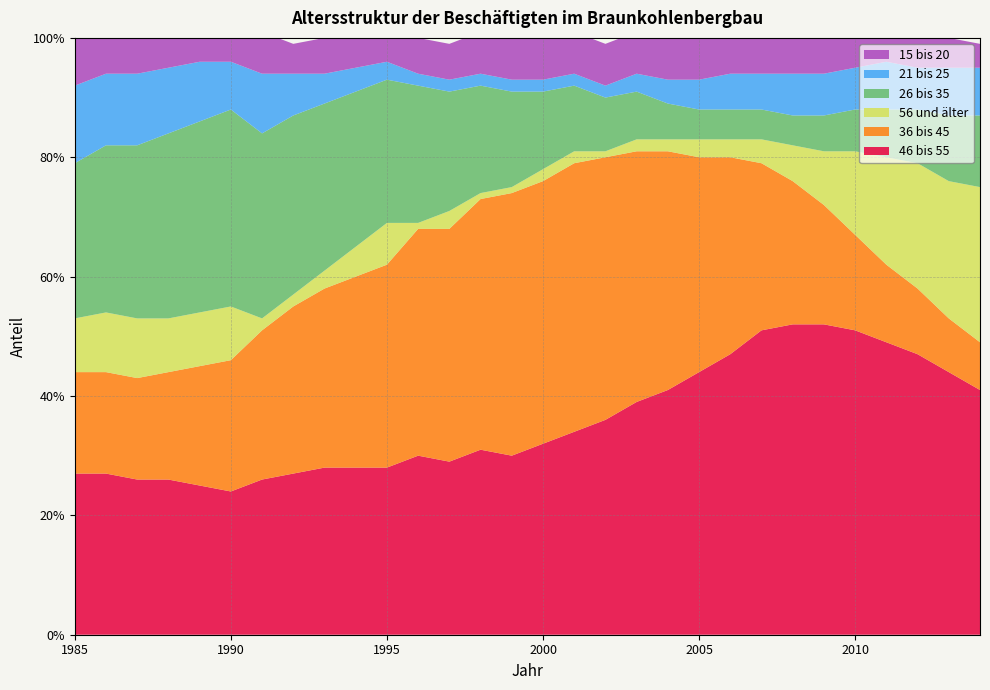

Reading left to right, extract all data points from this chart.

46 bis 55: 1985=0.3	1986=0.3	1987=0.3	1988=0.3	1989=0.2	1990=0.2	1991=0.3	1992=0.3	1993=0.3	1994=0.3	1995=0.3	1996=0.3	1997=0.3	1998=0.3	1999=0.3	2000=0.3	2001=0.3	2002=0.4	2003=0.4	2004=0.4	2005=0.4	2006=0.5	2007=0.5	2008=0.5	2009=0.5	2010=0.5	2011=0.5	2012=0.5	2013=0.4	2014=0.4
36 bis 45: 1985=0.2	1986=0.2	1987=0.2	1988=0.2	1989=0.2	1990=0.2	1991=0.2	1992=0.3	1993=0.3	1994=0.3	1995=0.3	1996=0.4	1997=0.4	1998=0.4	1999=0.4	2000=0.4	2001=0.5	2002=0.4	2003=0.4	2004=0.4	2005=0.4	2006=0.3	2007=0.3	2008=0.2	2009=0.2	2010=0.2	2011=0.1	2012=0.1	2013=0.1	2014=0.1
56 und älter: 1985=0.1	1986=0.1	1987=0.1	1988=0.1	1989=0.1	1990=0.1	1991=0.0	1992=0.0	1993=0.0	1994=0.1	1995=0.1	1996=0.0	1997=0.0	1998=0.0	1999=0.0	2000=0.0	2001=0.0	2002=0.0	2003=0.0	2004=0.0	2005=0.0	2006=0.0	2007=0.0	2008=0.1	2009=0.1	2010=0.1	2011=0.2	2012=0.2	2013=0.2	2014=0.3
26 bis 35: 1985=0.3	1986=0.3	1987=0.3	1988=0.3	1989=0.3	1990=0.3	1991=0.3	1992=0.3	1993=0.3	1994=0.3	1995=0.2	1996=0.2	1997=0.2	1998=0.2	1999=0.2	2000=0.1	2001=0.1	2002=0.1	2003=0.1	2004=0.1	2005=0.1	2006=0.1	2007=0.1	2008=0.1	2009=0.1	2010=0.1	2011=0.1	2012=0.1	2013=0.1	2014=0.1
21 bis 25: 1985=0.1	1986=0.1	1987=0.1	1988=0.1	1989=0.1	1990=0.1	1991=0.1	1992=0.1	1993=0.1	1994=0.0	1995=0.0	1996=0.0	1997=0.0	1998=0.0	1999=0.0	2000=0.0	2001=0.0	2002=0.0	2003=0.0	2004=0.0	2005=0.1	2006=0.1	2007=0.1	2008=0.1	2009=0.1	2010=0.1	2011=0.1	2012=0.1	2013=0.1	2014=0.1
15 bis 20: 1985=0.1	1986=0.1	1987=0.1	1988=0.1	1989=0.1	1990=0.1	1991=0.1	1992=0.1	1993=0.1	1994=0.1	1995=0.1	1996=0.1	1997=0.1	1998=0.1	1999=0.1	2000=0.1	2001=0.1	2002=0.1	2003=0.1	2004=0.1	2005=0.1	2006=0.1	2007=0.1	2008=0.1	2009=0.1	2010=0.1	2011=0.1	2012=0.1	2013=0.1	2014=0.0